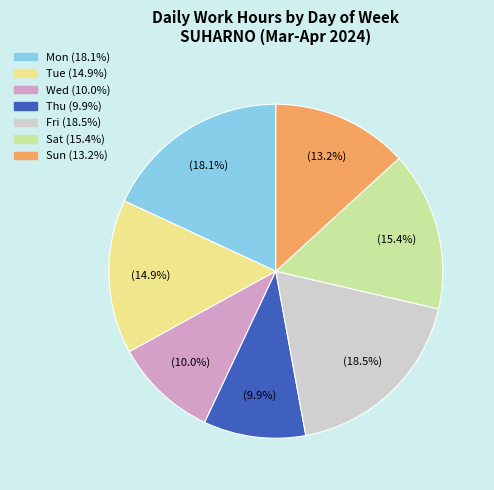

Is there any slice that represents more than half of the pie?

No